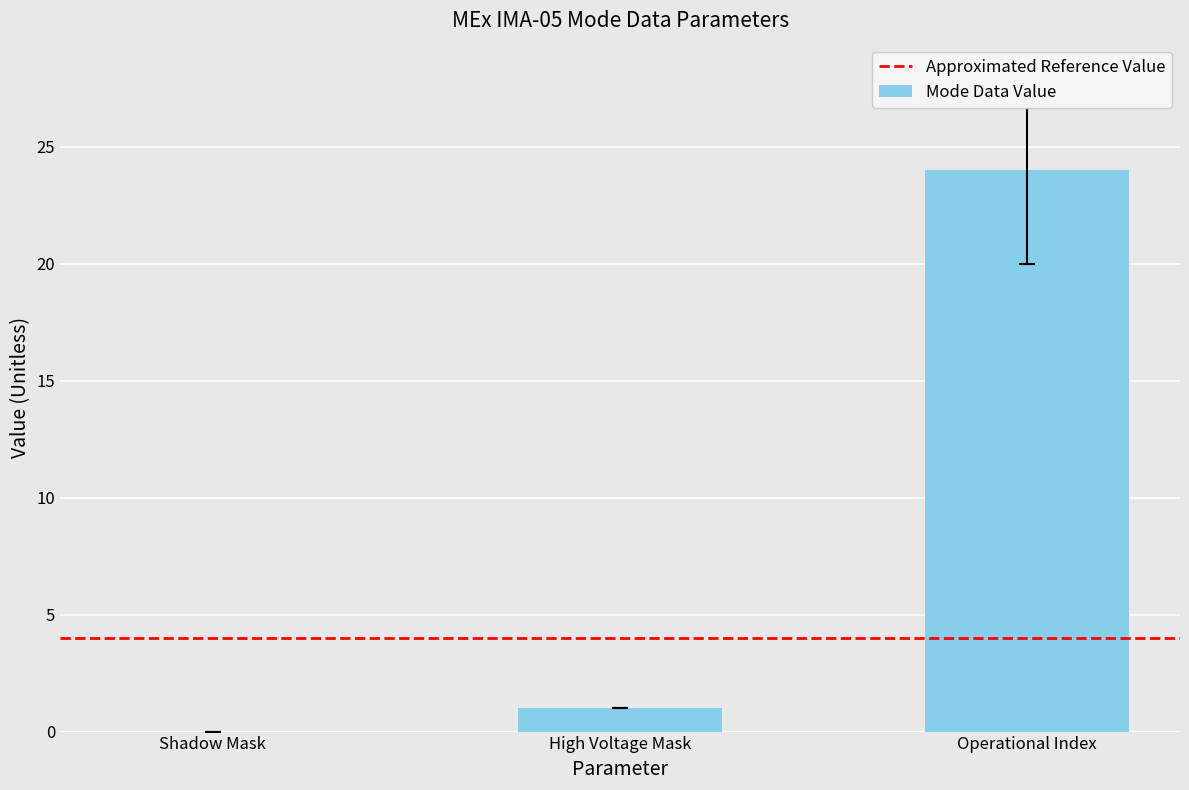

What is the maximum value shown in the chart?

24